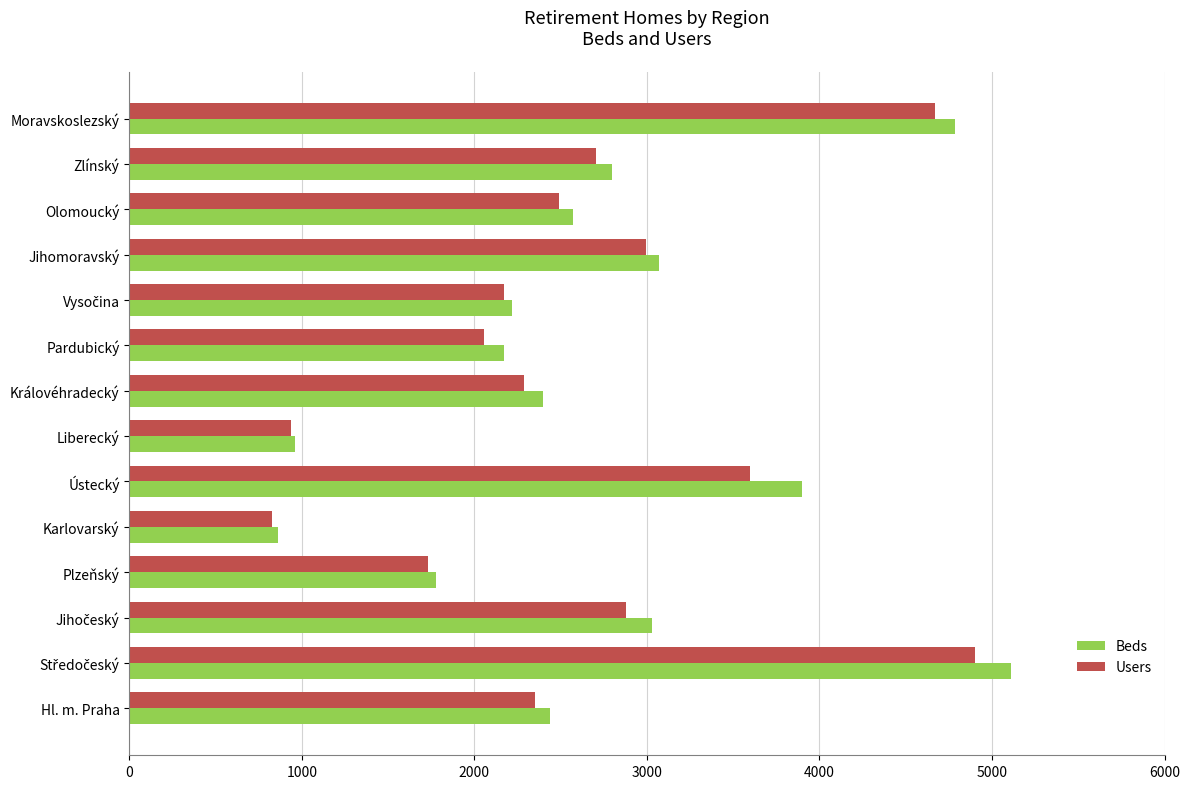

Between Liberecký and Jihomoravský, which series saw the biggest shift?

Beds